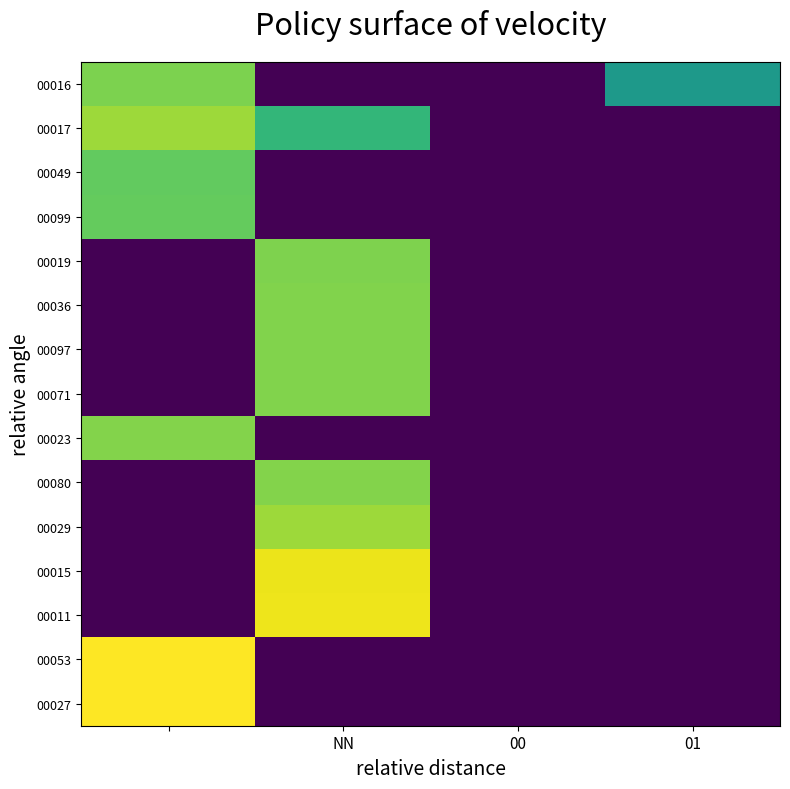

At how many categories does at least one series exceed 192416060?

3